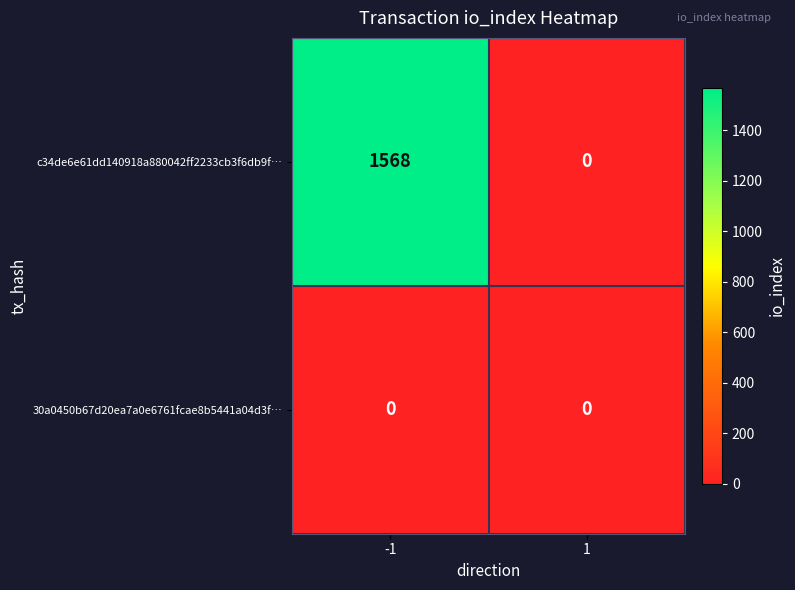

True or false: c34de6e61dd140918a880042ff2233cb3f6db9f… has a value of 2814 at -1.

False